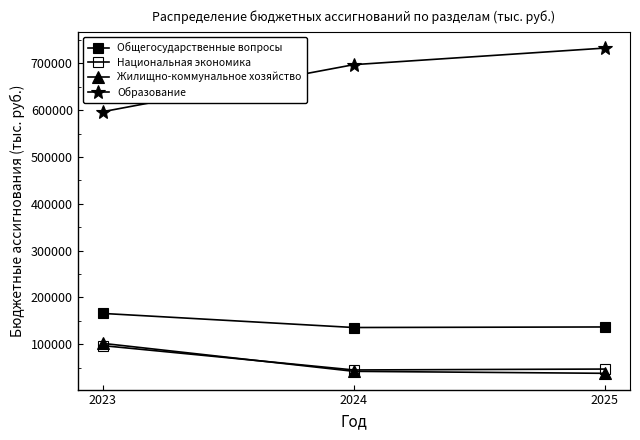

How many lines are shown in the chart?

4